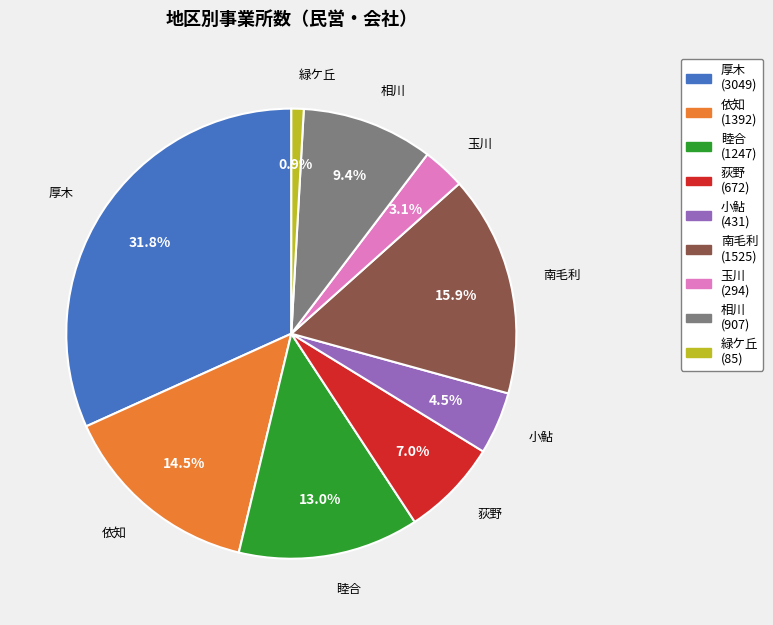

Between 小鮎 and 南毛利, which is larger?

南毛利